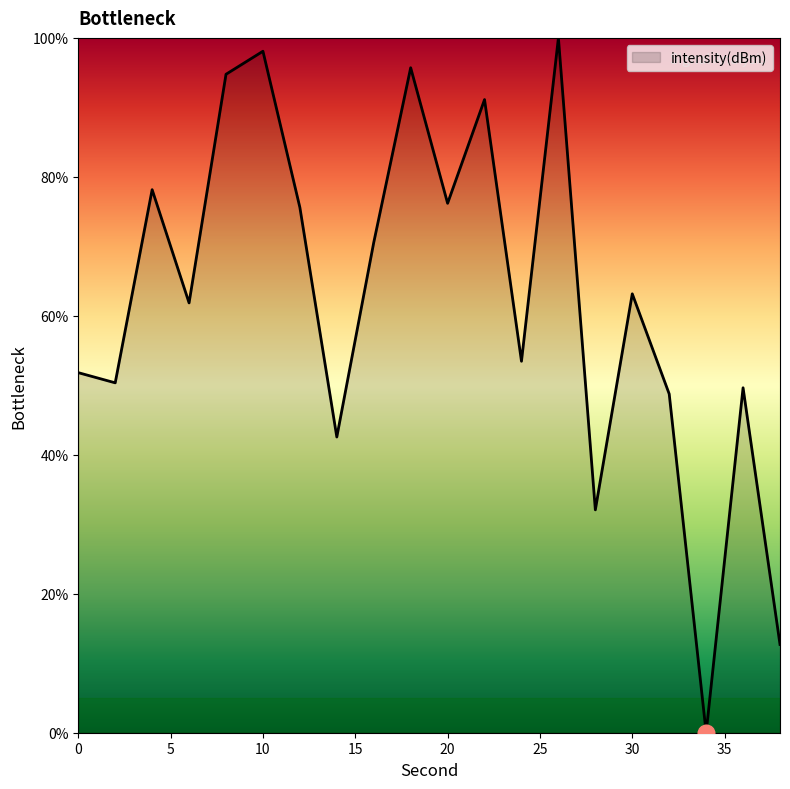

How many lines are shown in the chart?

1